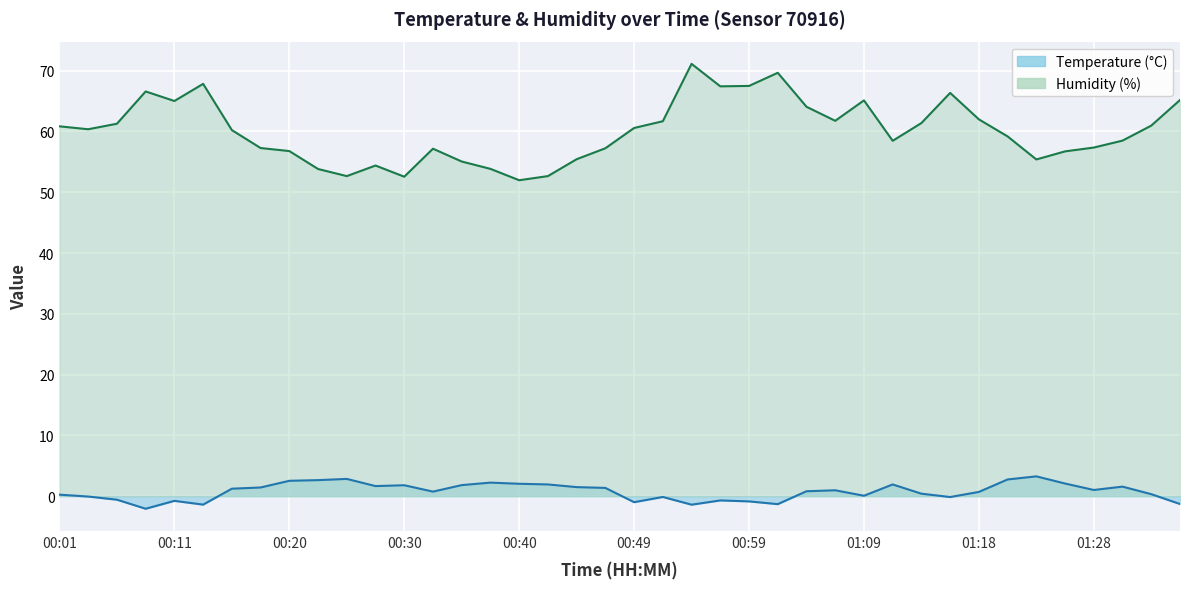

True or false: temperature and humidity intersect in this chart.

False